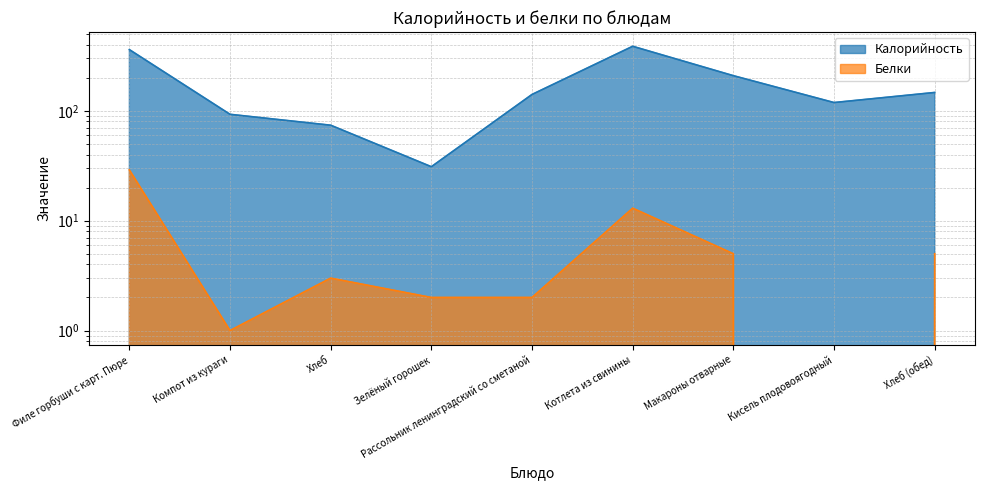

What is the lowest value of the Калорийность series?

31